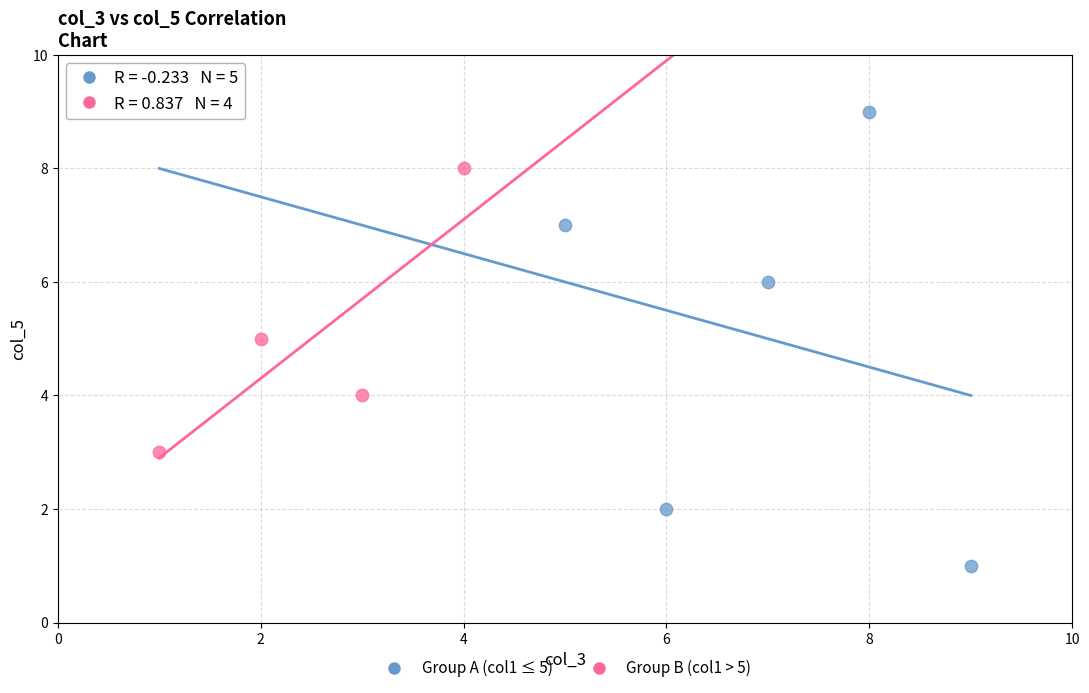

Which series has the widest spread of Y values?

Group A (col1 ≤ 5)